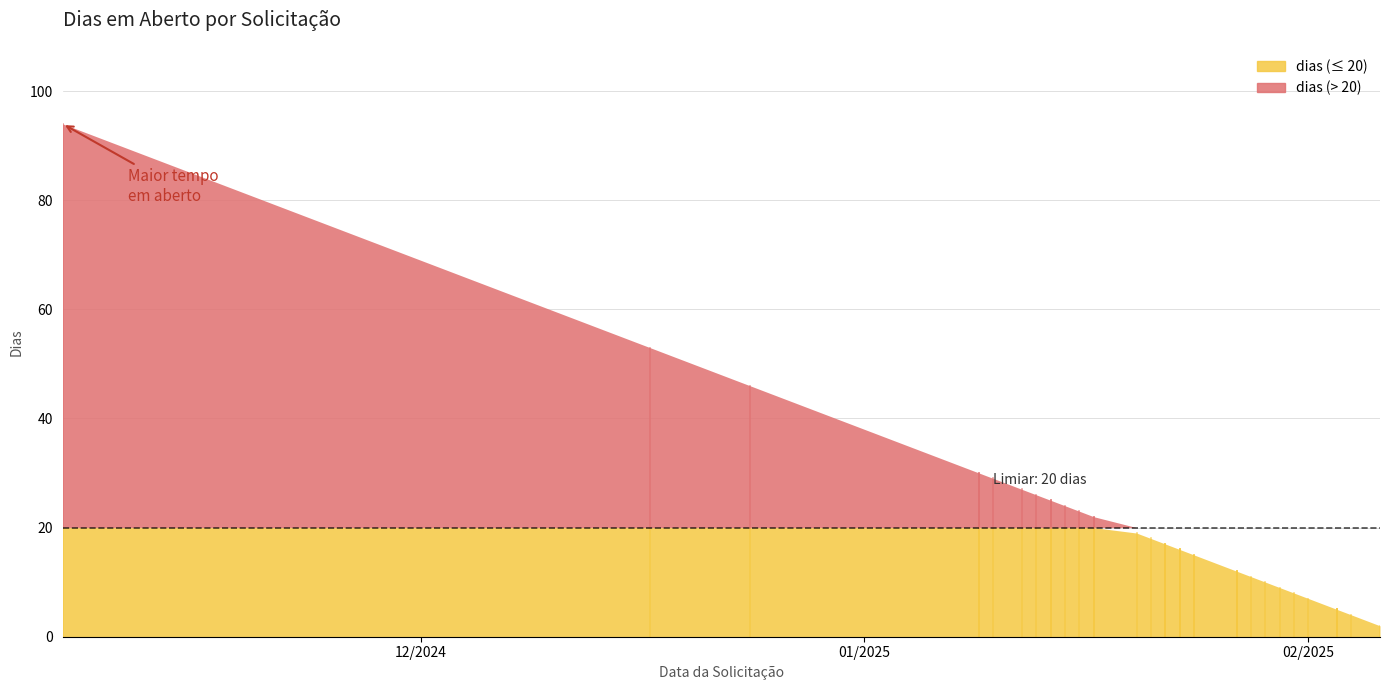

What is the difference between the maximum and minimum values?

92